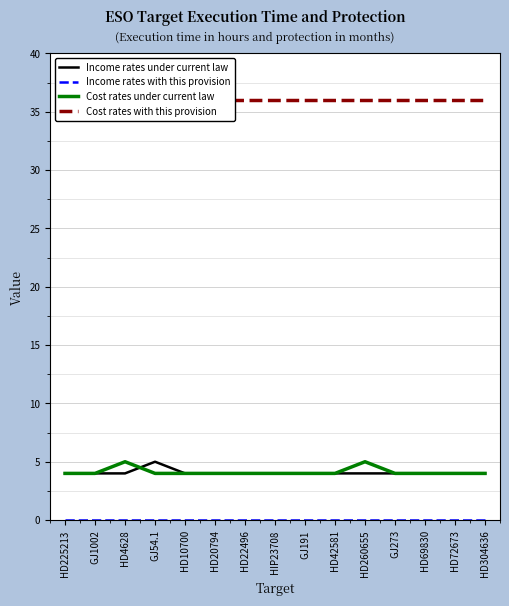

Count the number of data series in this chart.

4